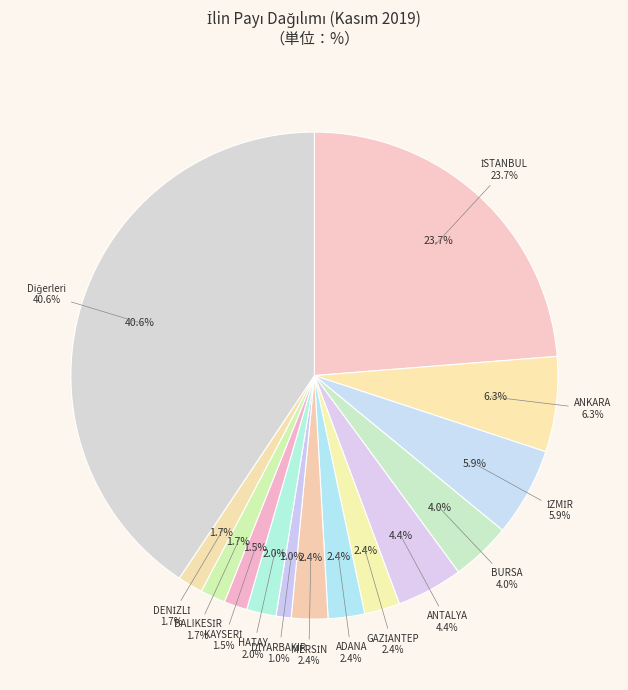

How many segments does this pie chart have?

13